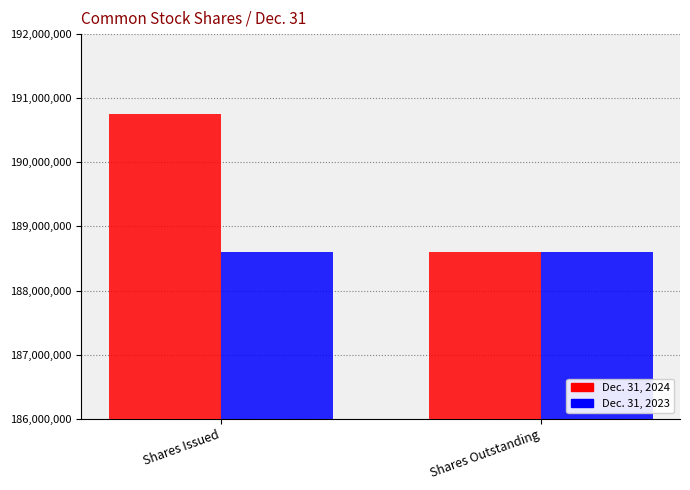

What is the sum of all Dec. 31, 2024 values?

379359503